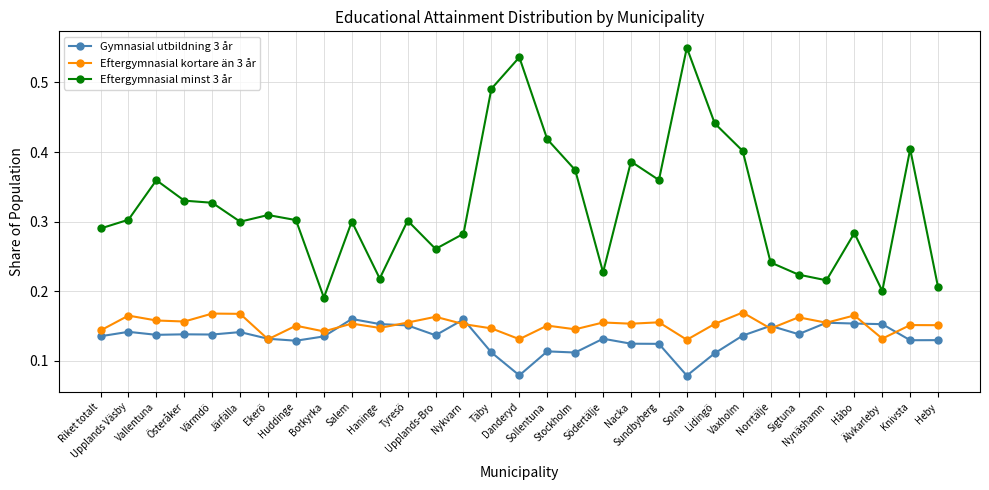

True or false: Eftergymnasial minst 3 år and Eftergymnasial kortare än 3 år intersect in this chart.

False